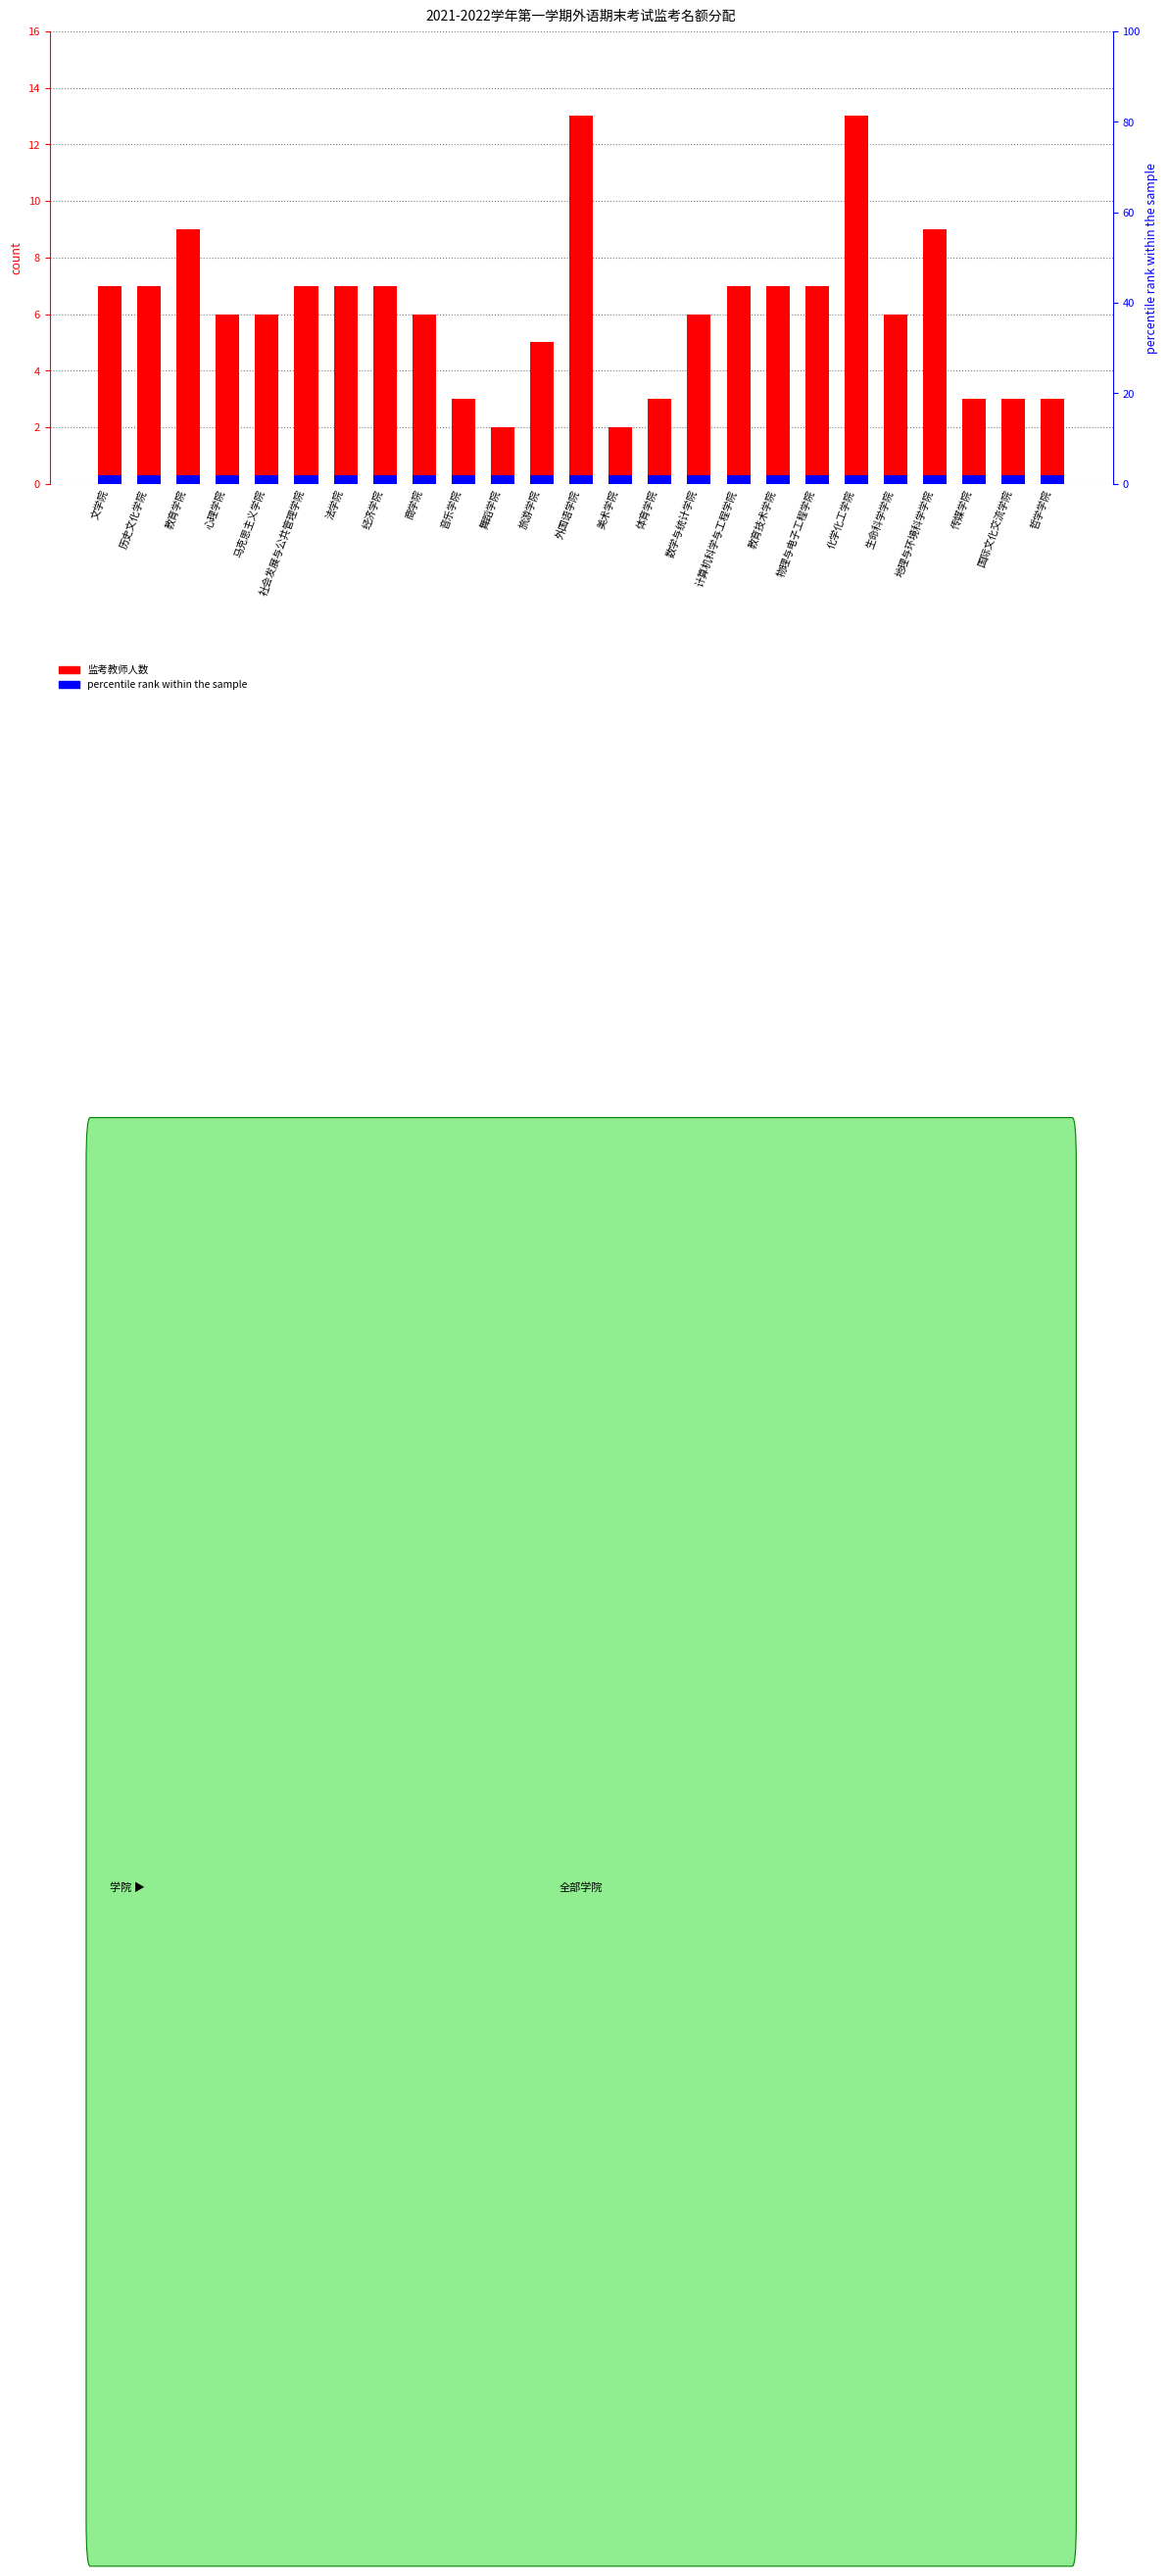

Read the percentile rank within the sample value at 历史文化学院.

0.3